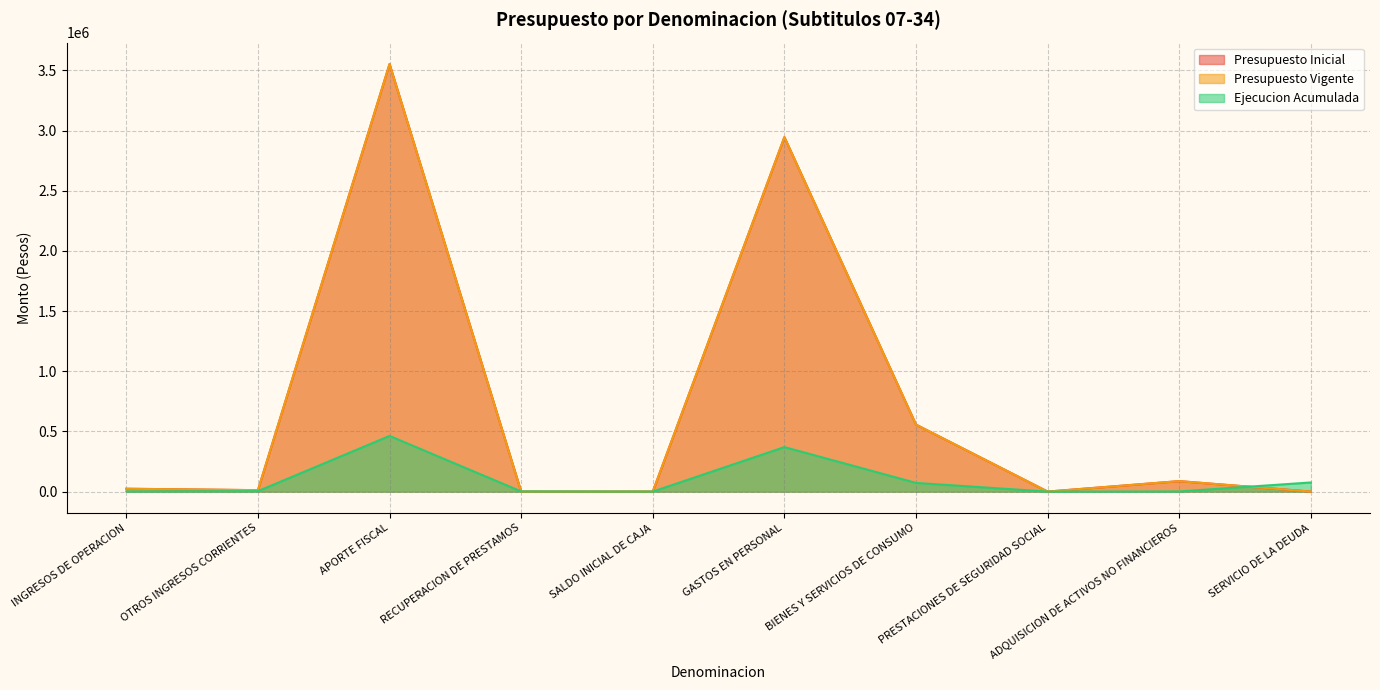

True or false: Presupuesto Vigente and Presupuesto Inicial cross at least once.

False